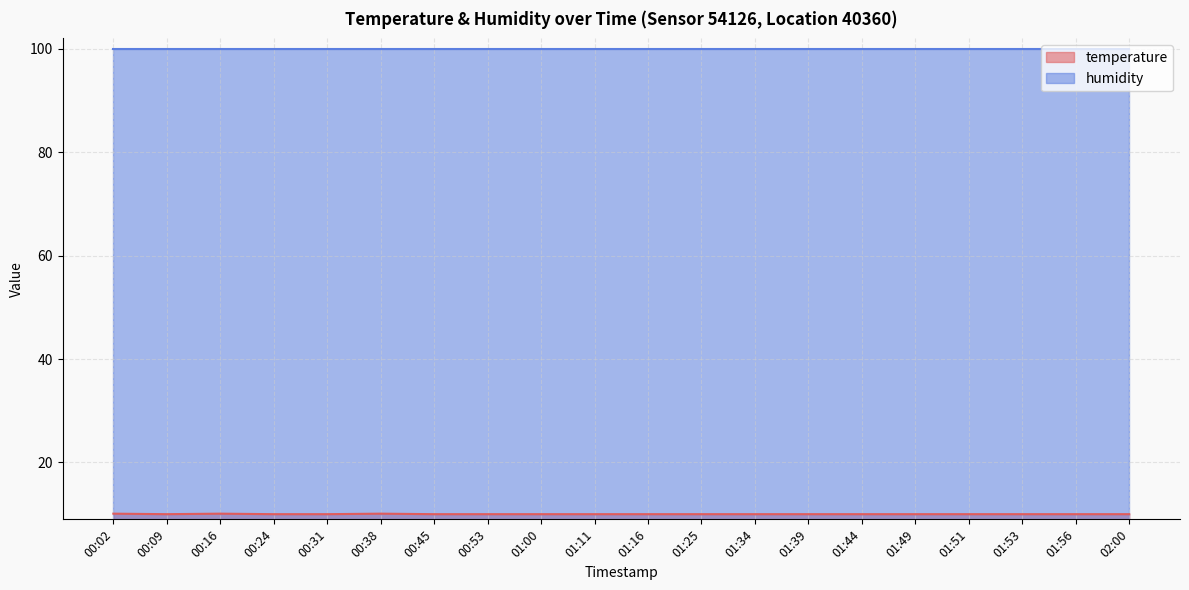

True or false: the data shows 10.0 at 01:51.

True